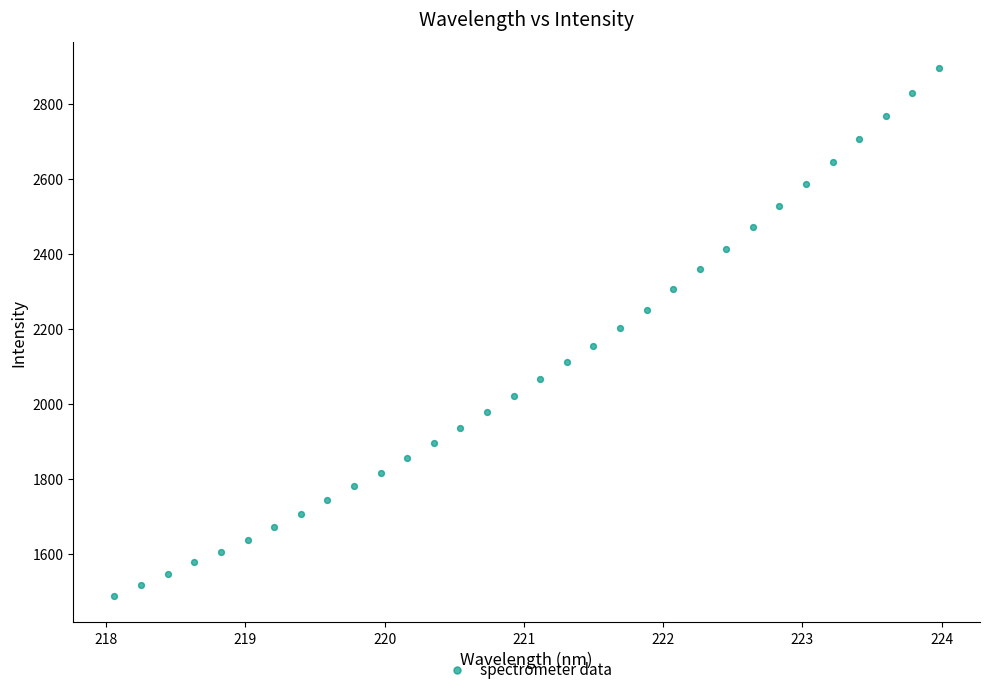

What is the range of X values (max minus min)?

5.9